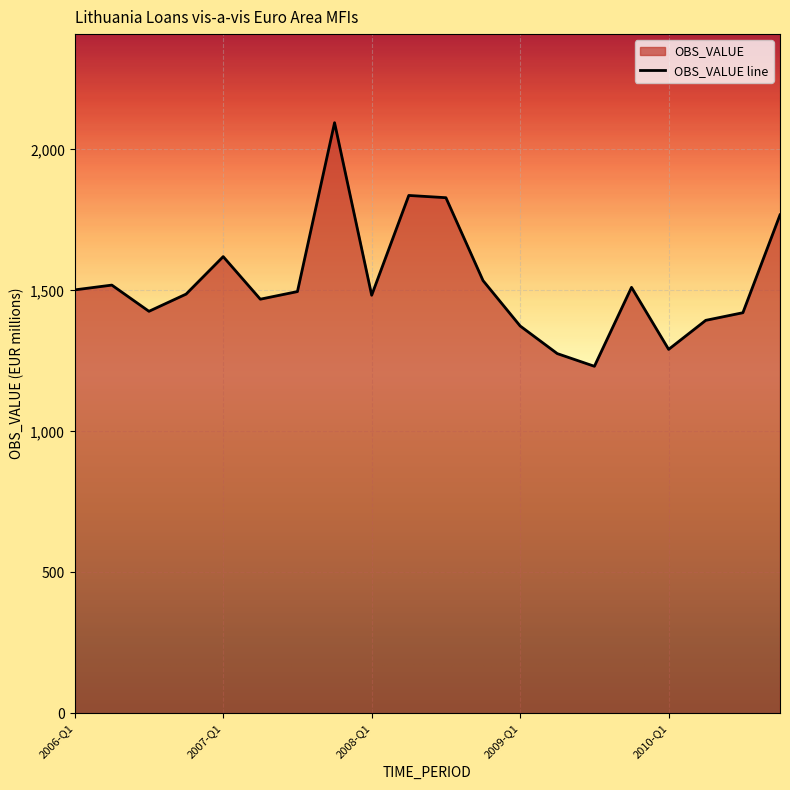

How many categories are shown in the chart?

20